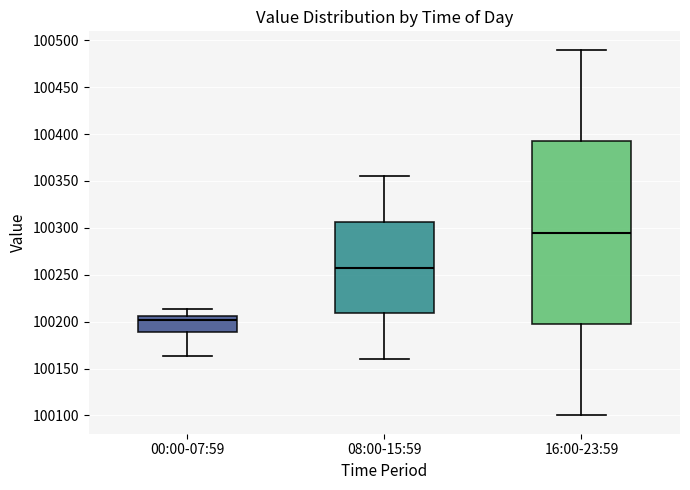

Where does the lower whisker of the box for 16:00-23:59 end on the y-axis? The values are not printed on the chart, so give them approximately, as read against the axis.

100100